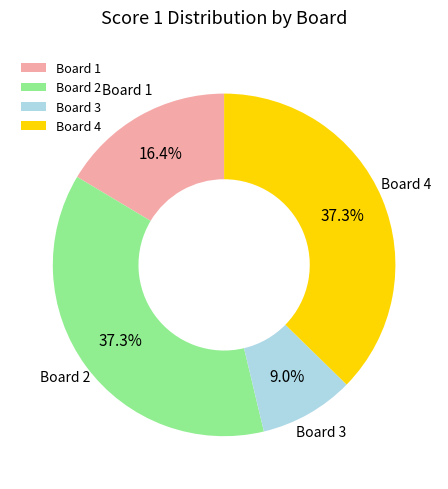

Combined, what portion of the pie is Board 3 and Board 4?

46.3%